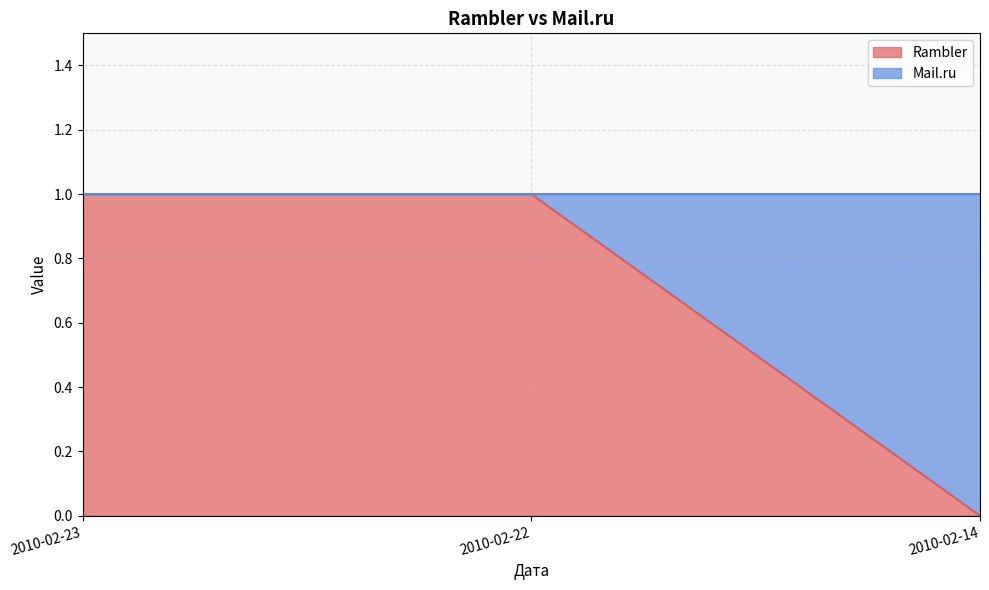

At which label is the value closest to 0?

2010-02-14